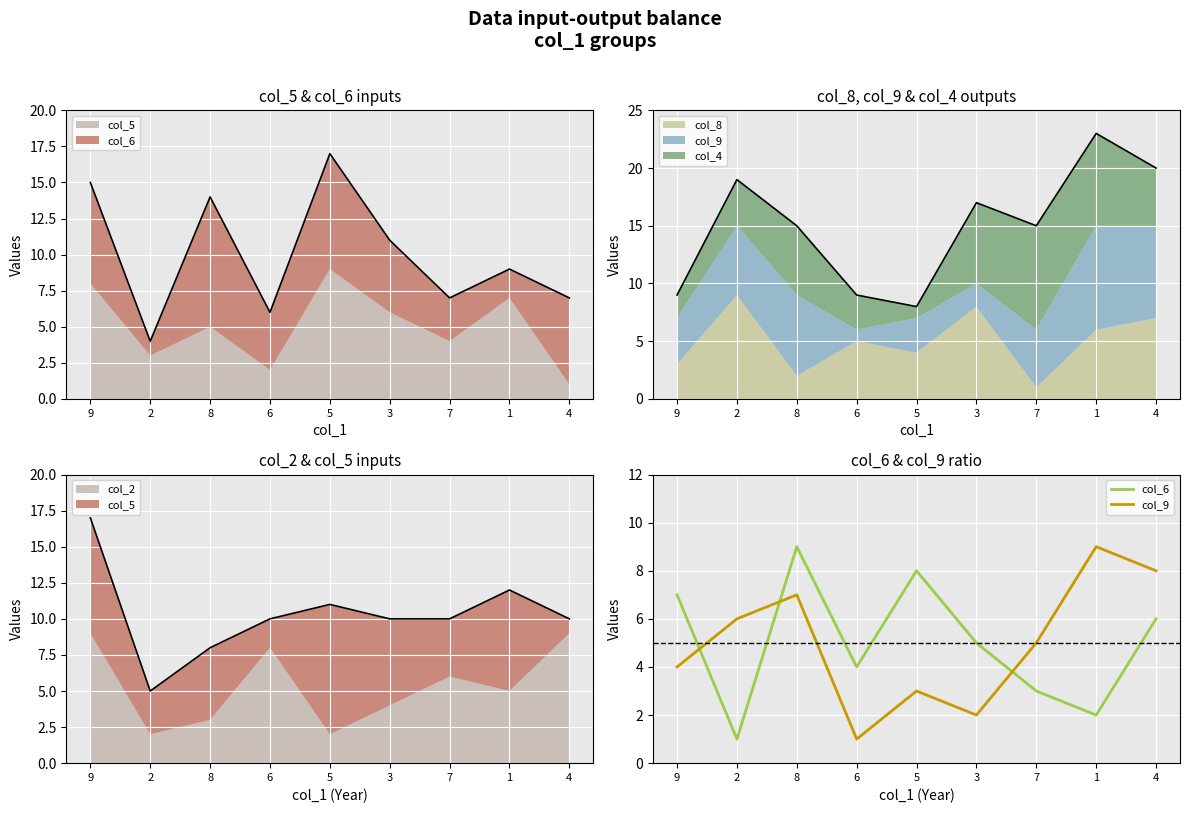

What is the smallest value displayed?

1